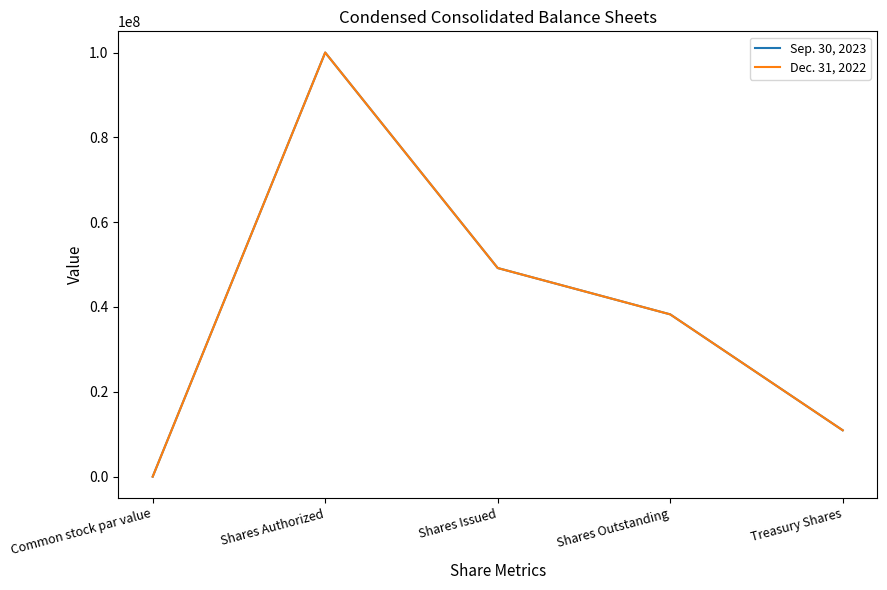

What is the total value across all series at Treasury Shares?

21852022